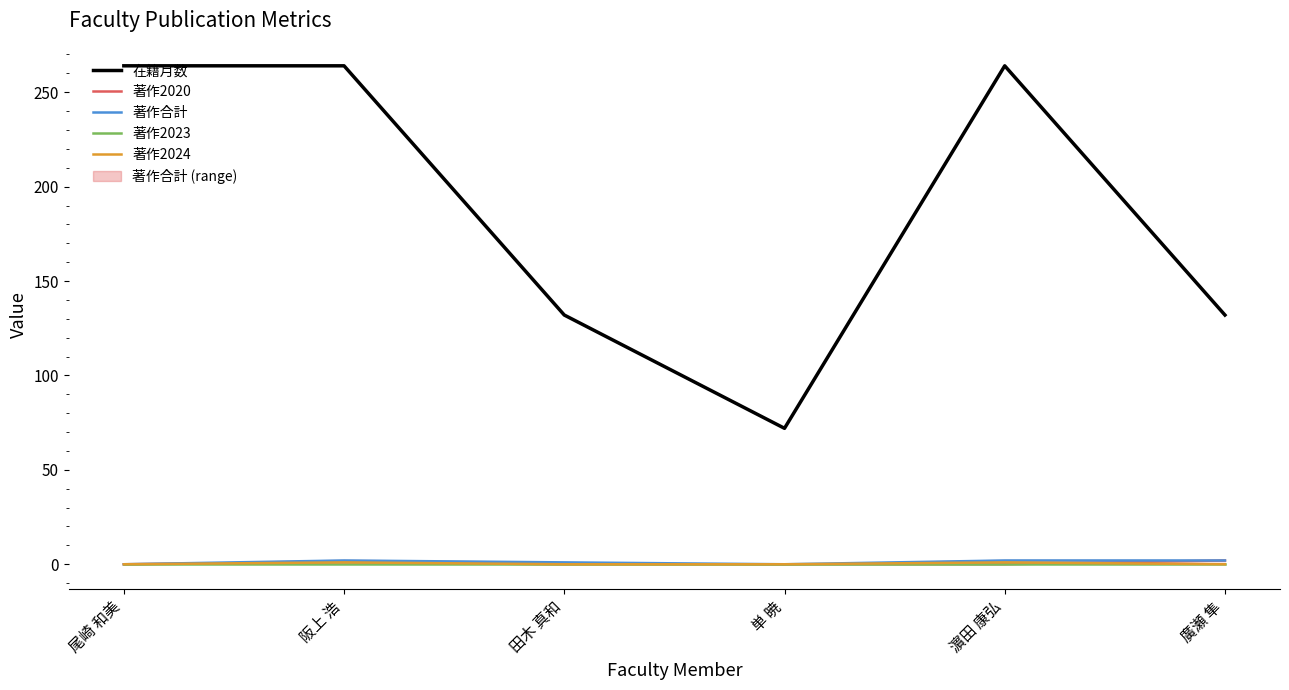

What is the label of the 5th point from the left?

濵田 康弘